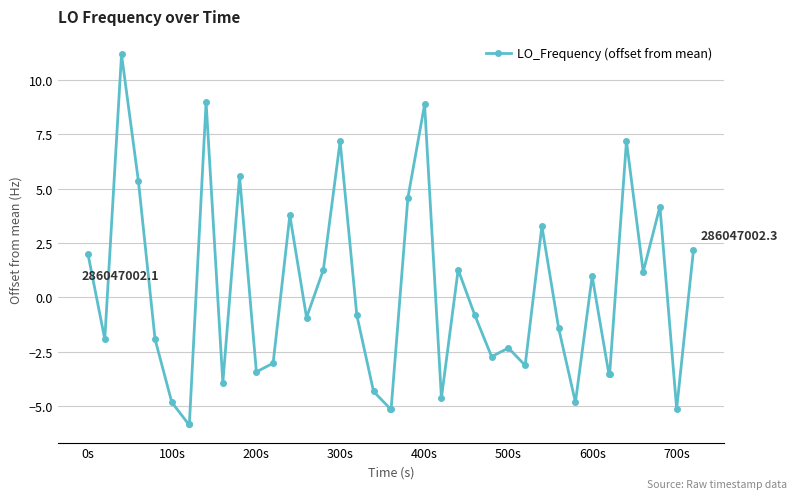

How many positive values are there?

17